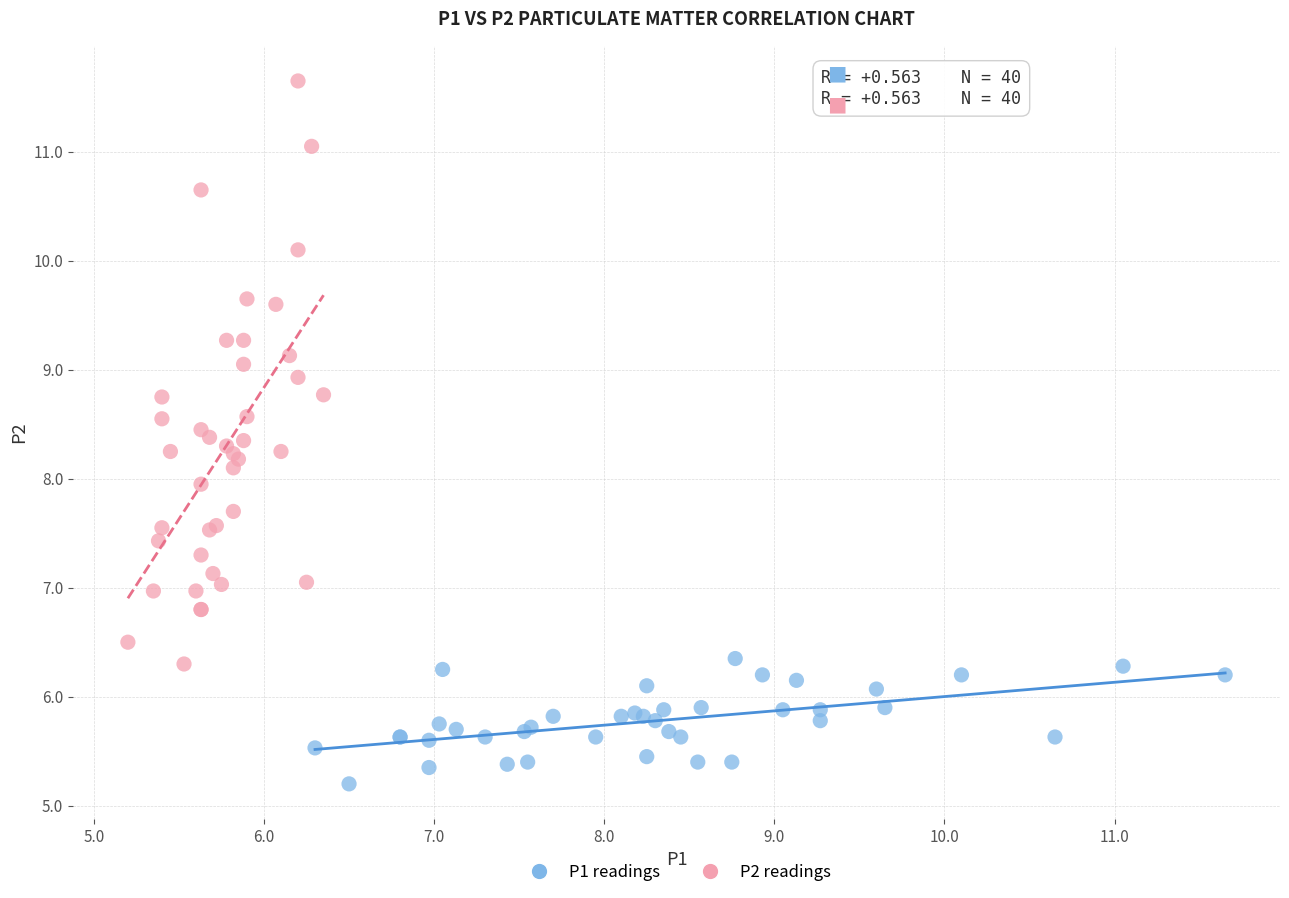

Which series reaches the maximum Y coordinate?

P2 readings